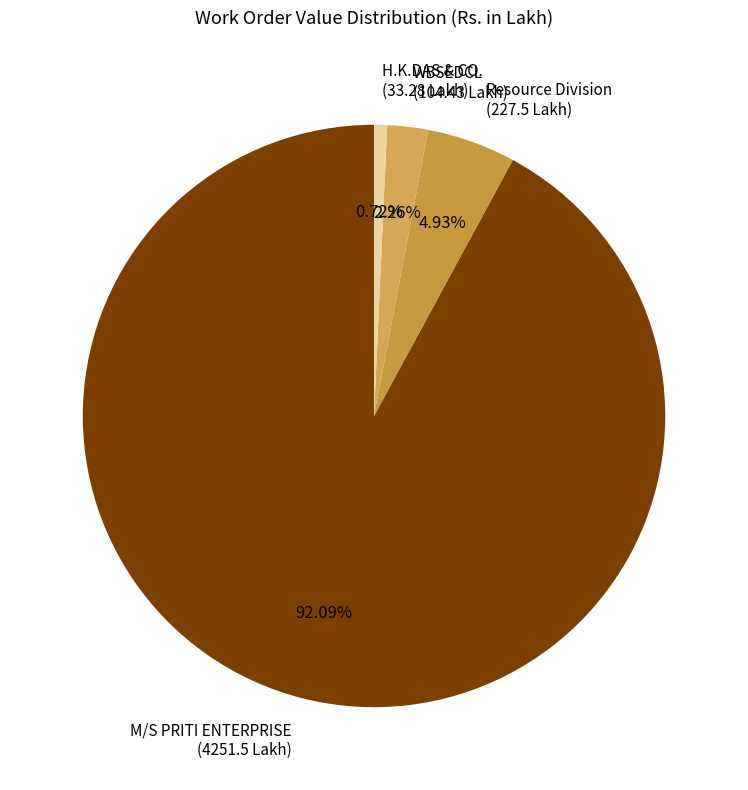

What is the majority slice?

M/S PRITI ENTERPRISE (4251.5 Lakh)